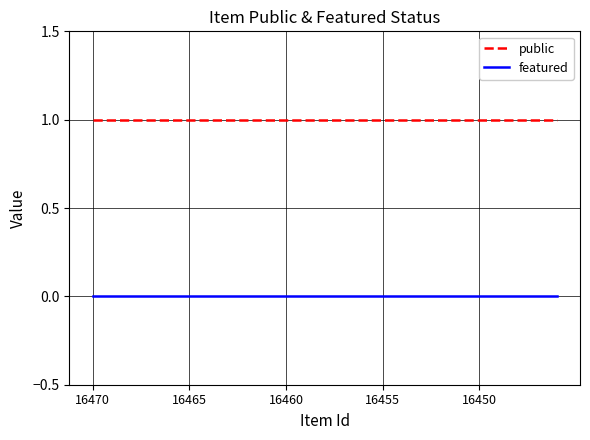

True or false: featured and public cross at least once.

False